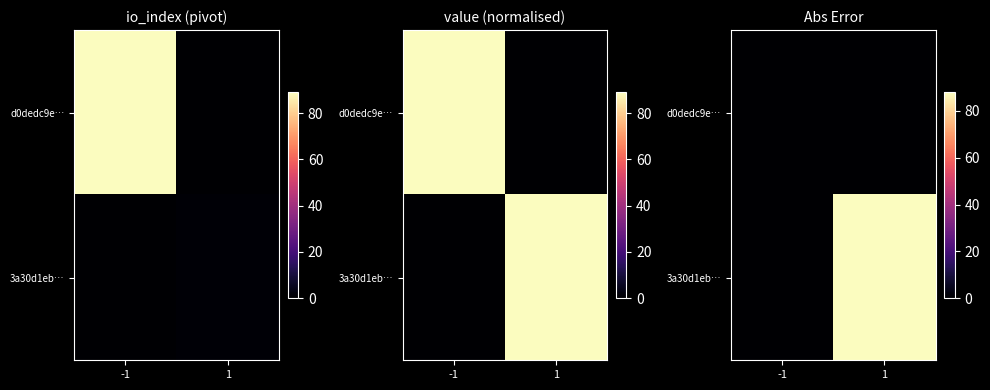

List the series in order of their peak value, highest first.

3a30d1eb…, d0dedc9e…